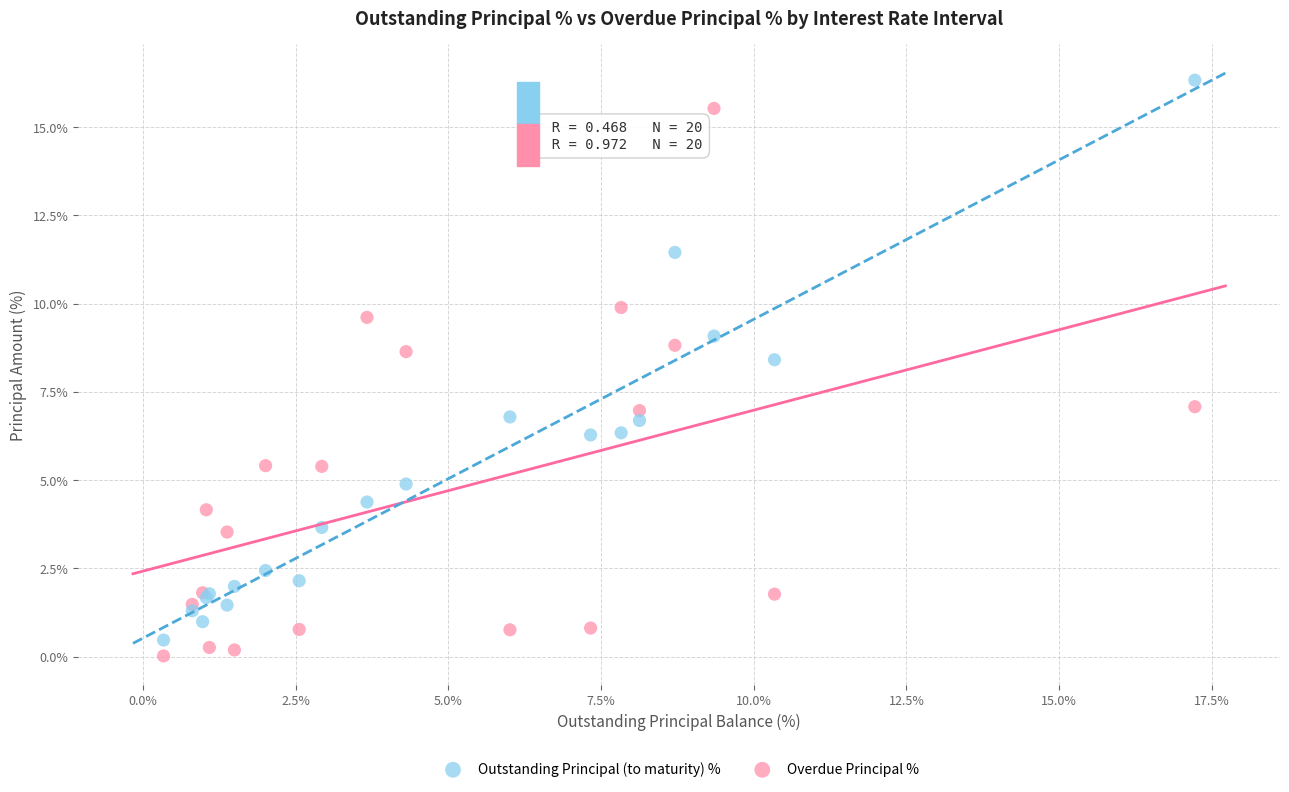

Which series has the largest Y range (max minus min)?

Outstanding Principal (to maturity) %